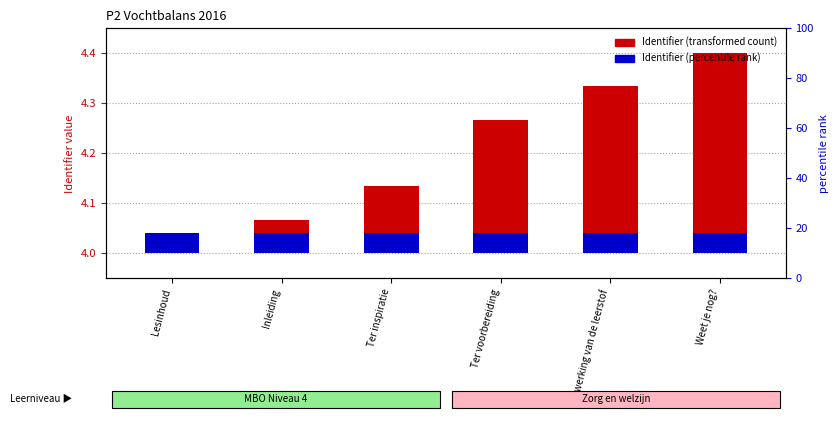

Does the chart contain stacked bars?

No